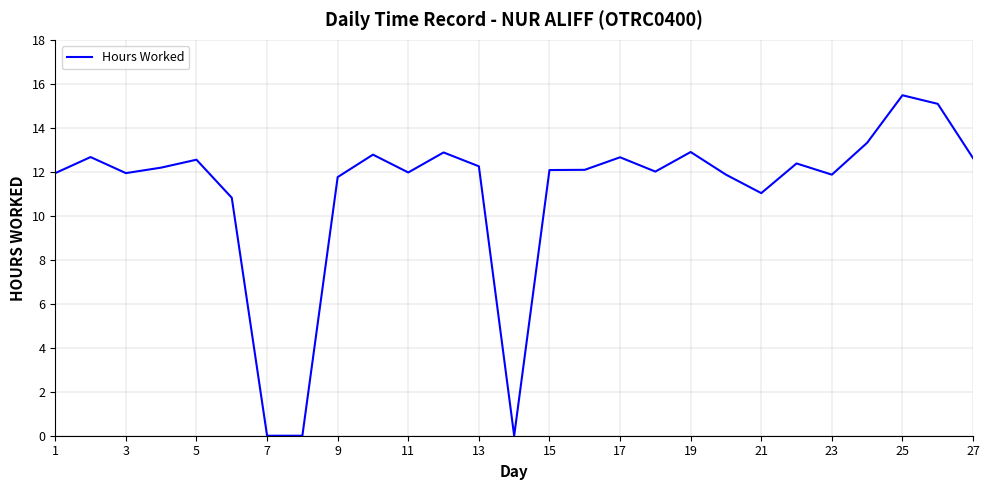

What is the maximum value shown in the chart?

15.5